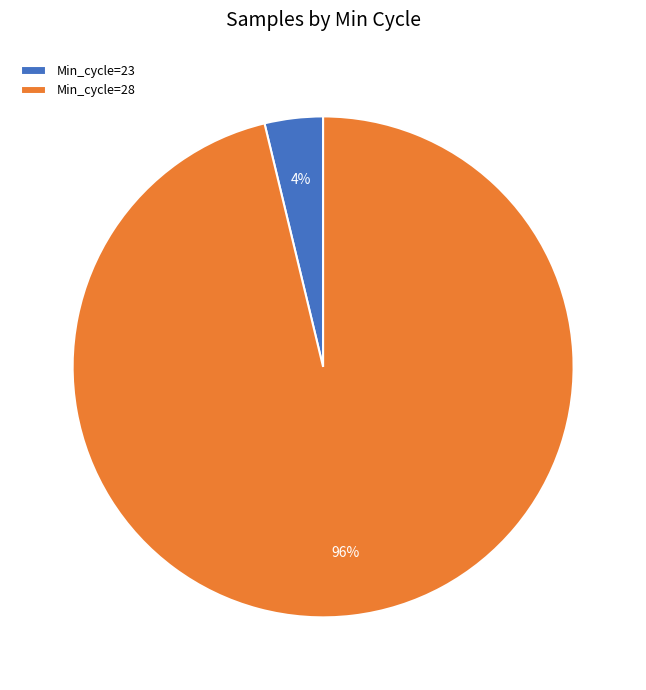

How many segments does this pie chart have?

2